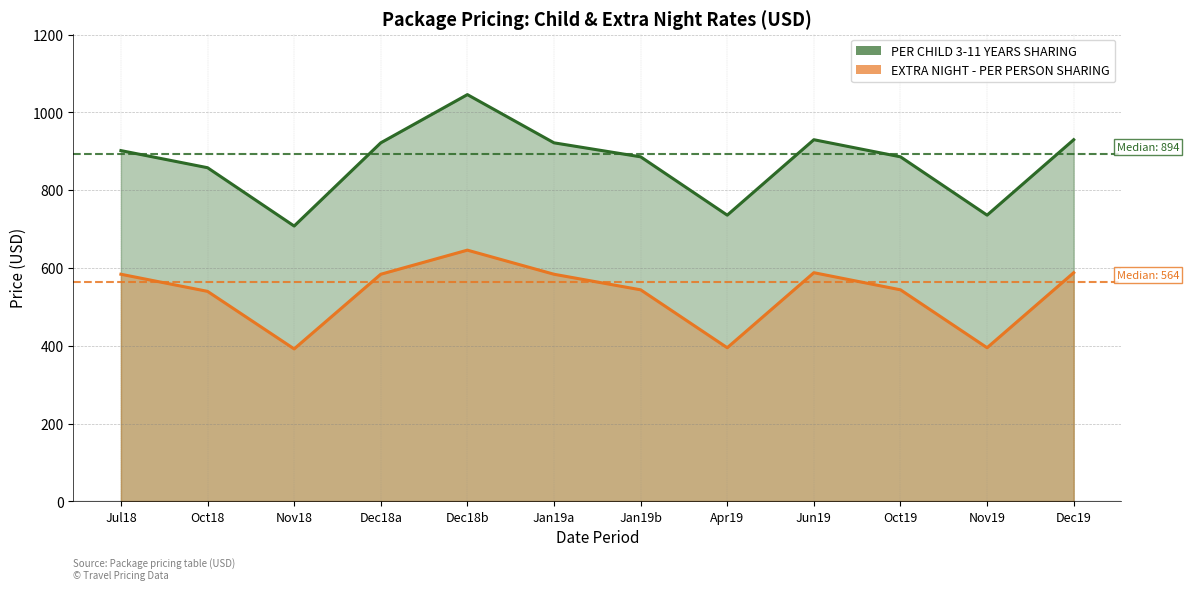

Is it true that PER CHILD 3-11 YEARS SHARING equals 1070 at Apr19?

False